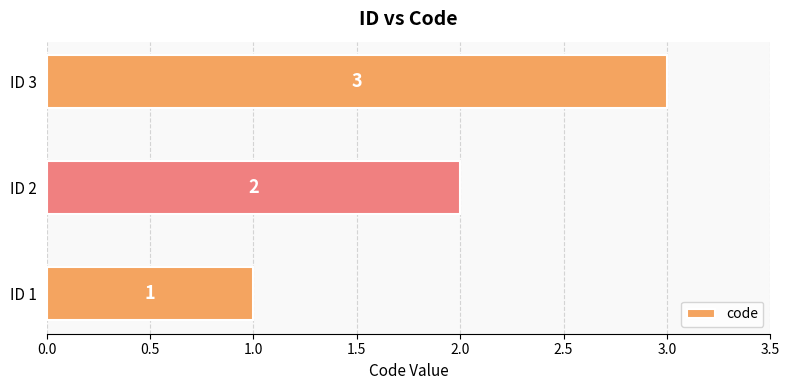

Approximately how many times larger is the value at ID 2 compared to ID 1?

2.0